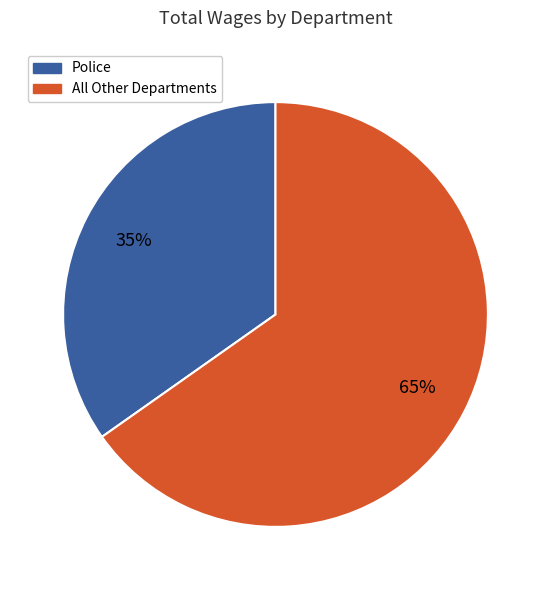

To the nearest percent, what is the average slice percentage?

50%